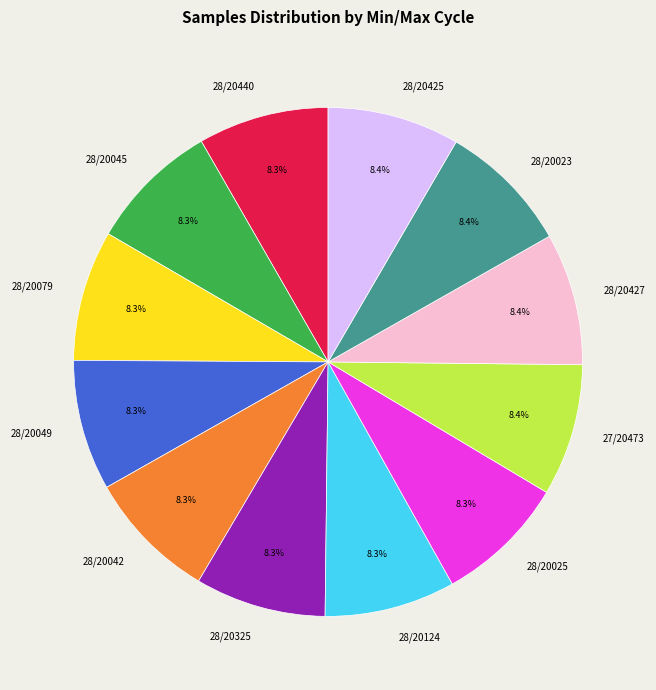

Is there a majority slice in this chart?

No